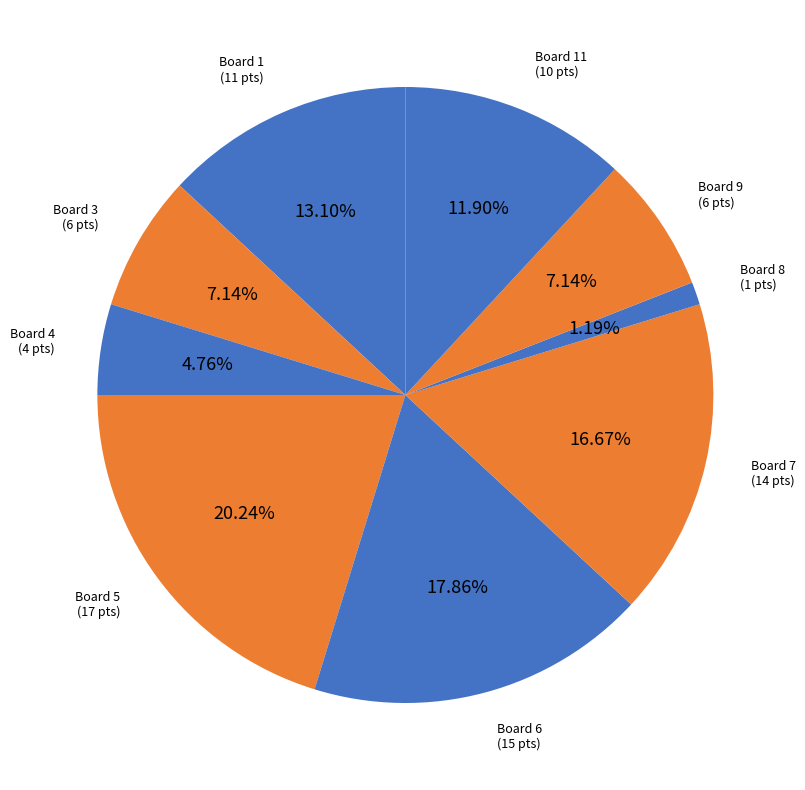

Is there a majority slice in this chart?

No